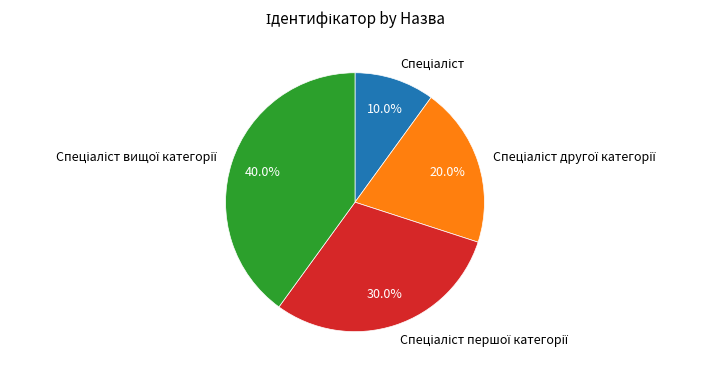

To the nearest percent, what is the difference between the largest and smallest slice percentages?

30%